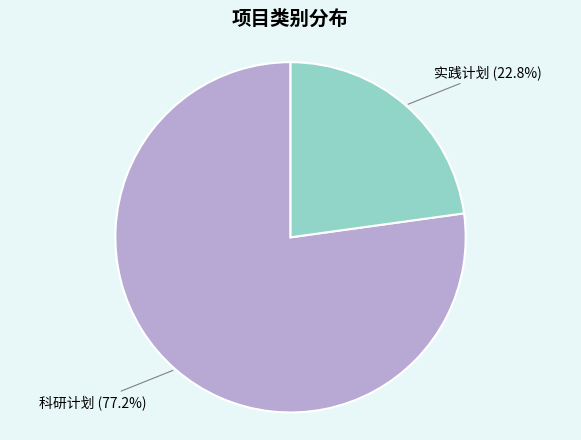

Does any single category account for the majority?

Yes